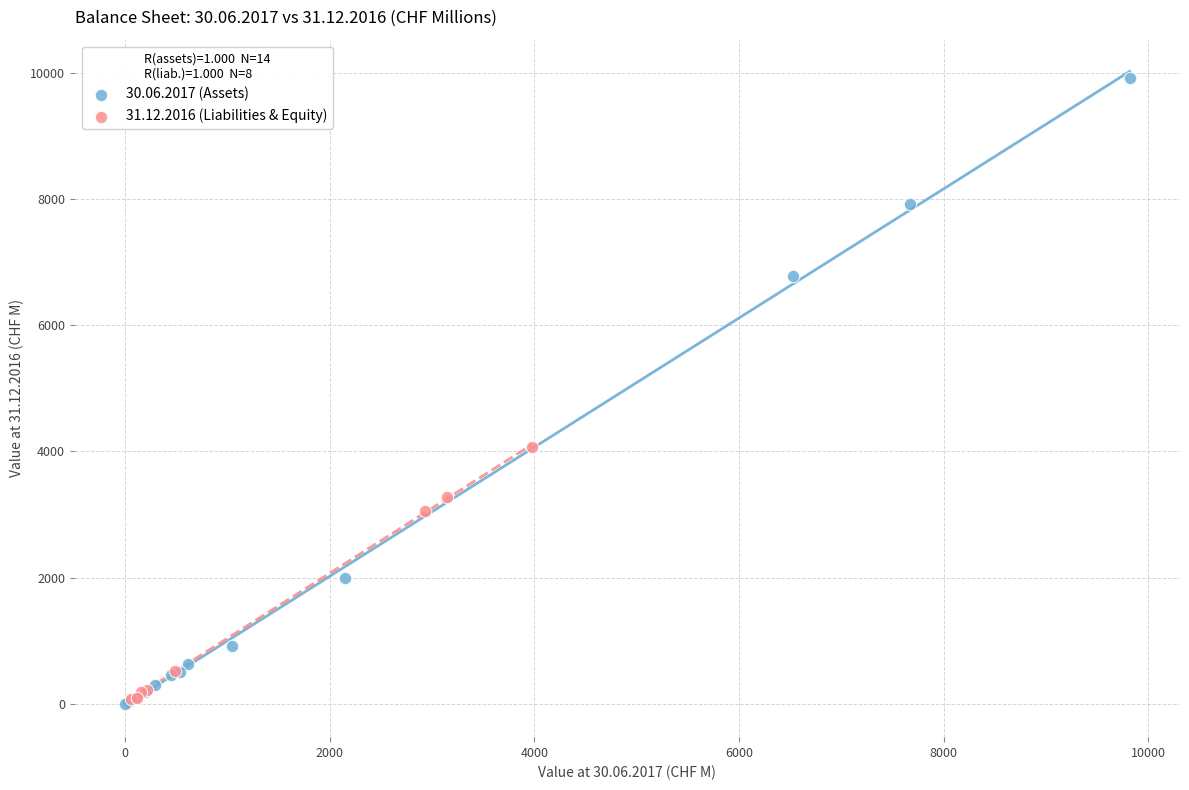

Which series contains the highest Y value?

30.06.2017 (Assets)